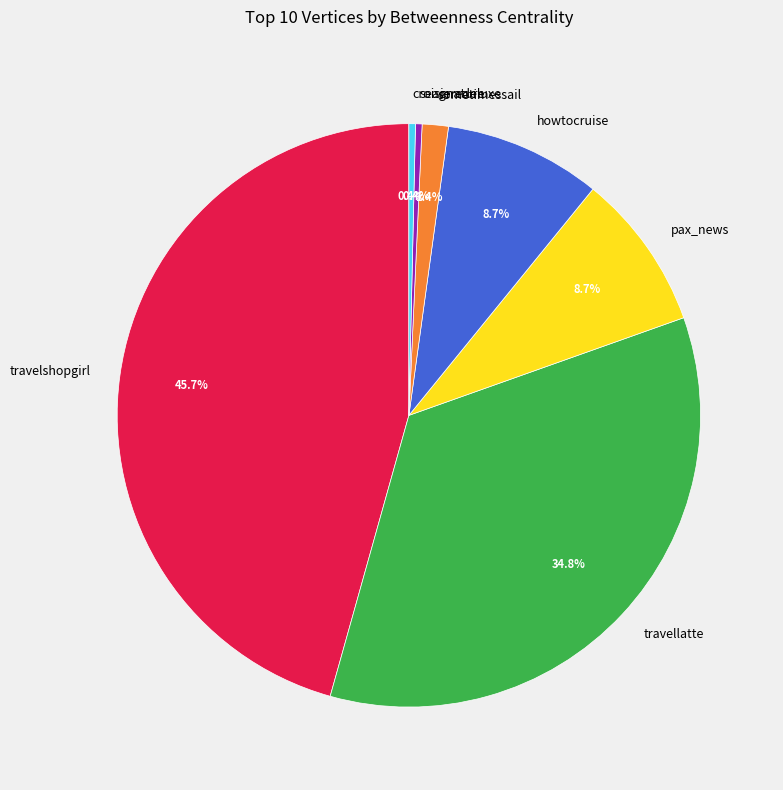

To the nearest percent, what portion does travelshopgirl represent?

46%